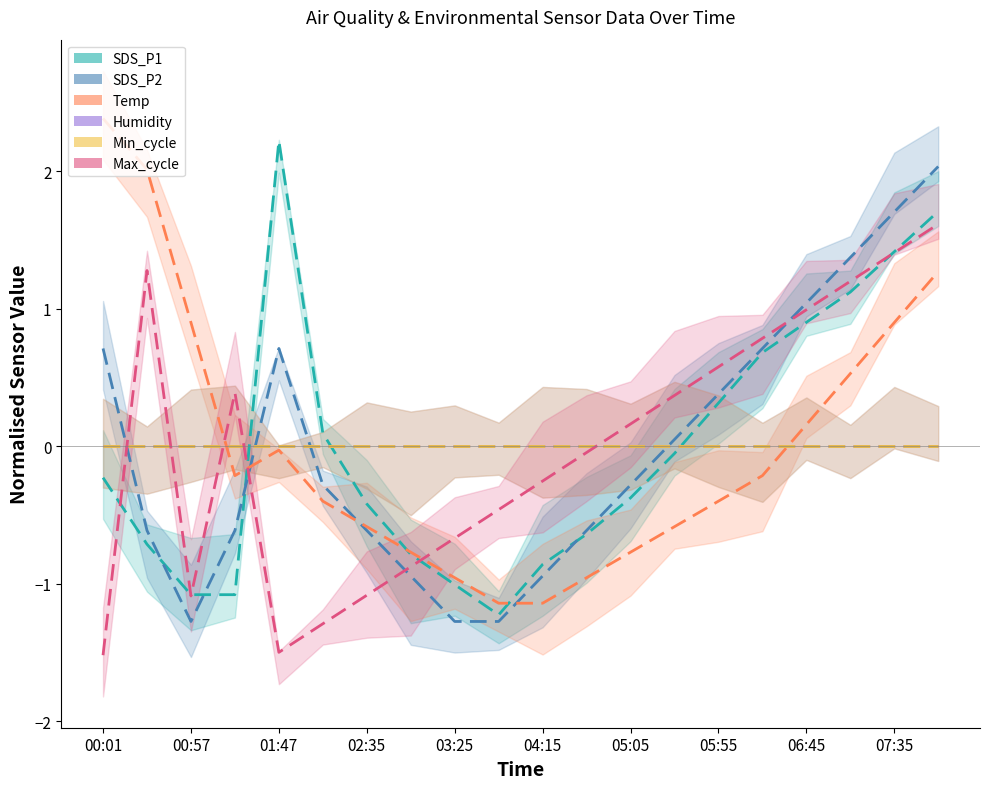

Between 01:47 and 02:35, which series saw the biggest shift?

SDS_P1